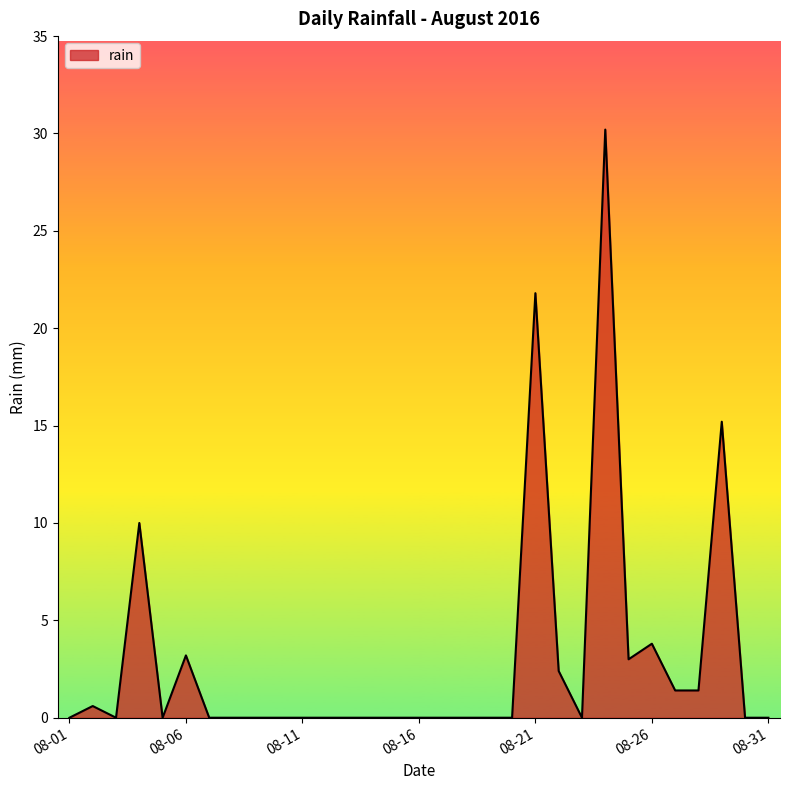

What is the difference between the maximum and minimum values?

30.2